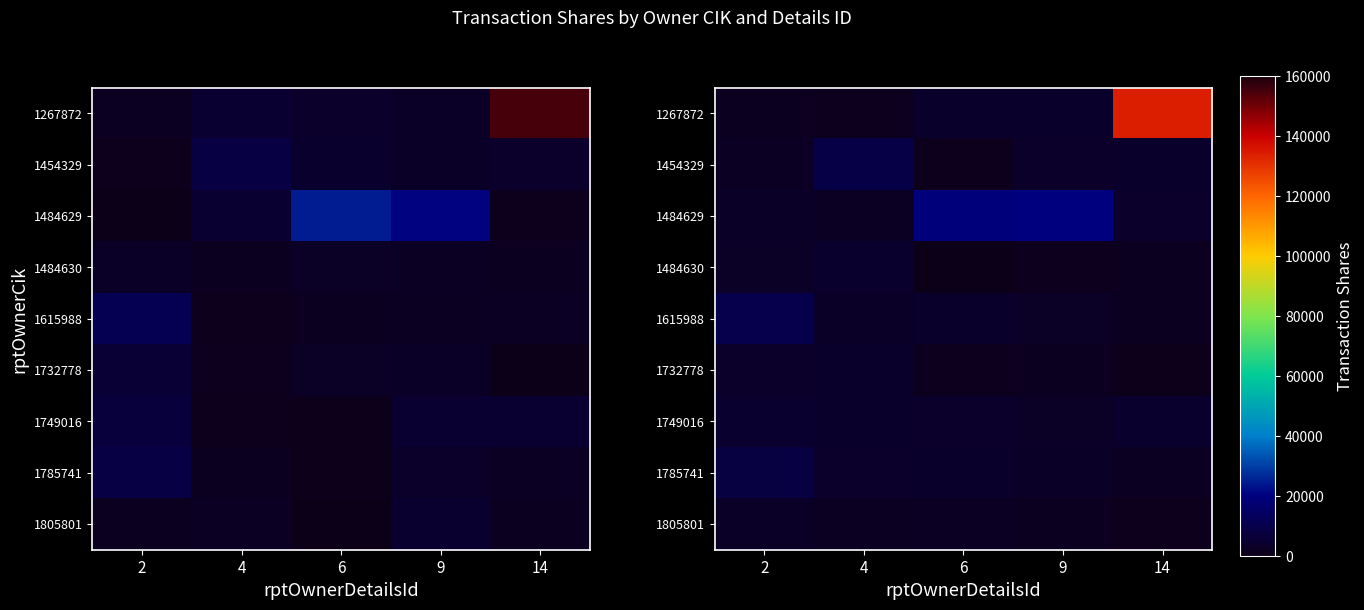

Rank the categories by 1267872 value from lowest to highest.

4, 2, 9, 6, 14